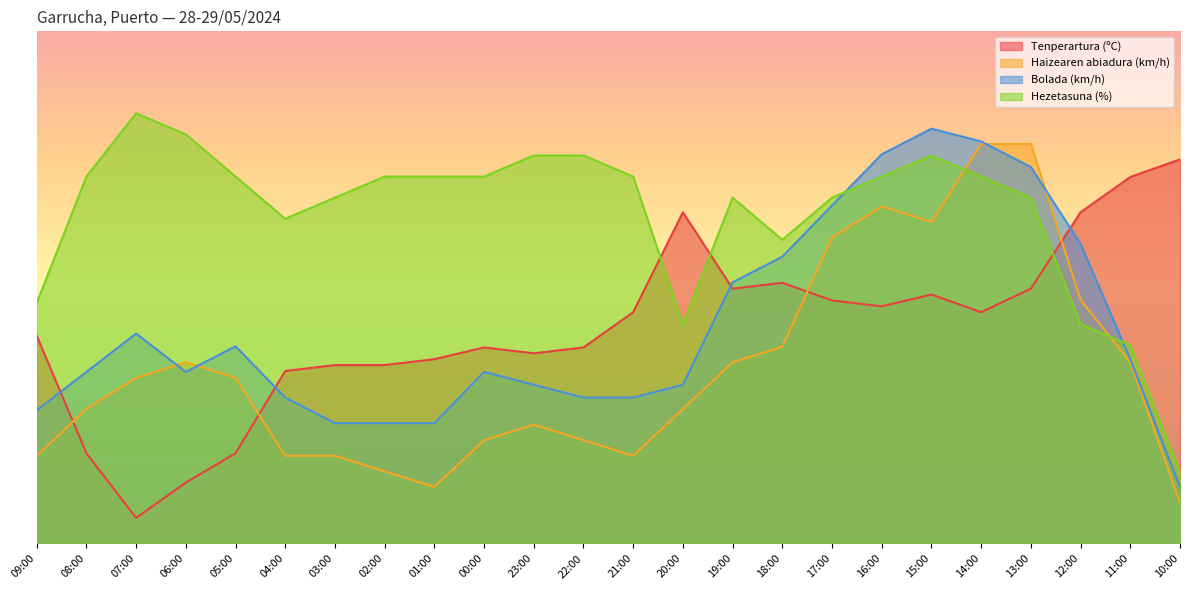

What is the spread (max minus min) of values at 16:00?

29.7